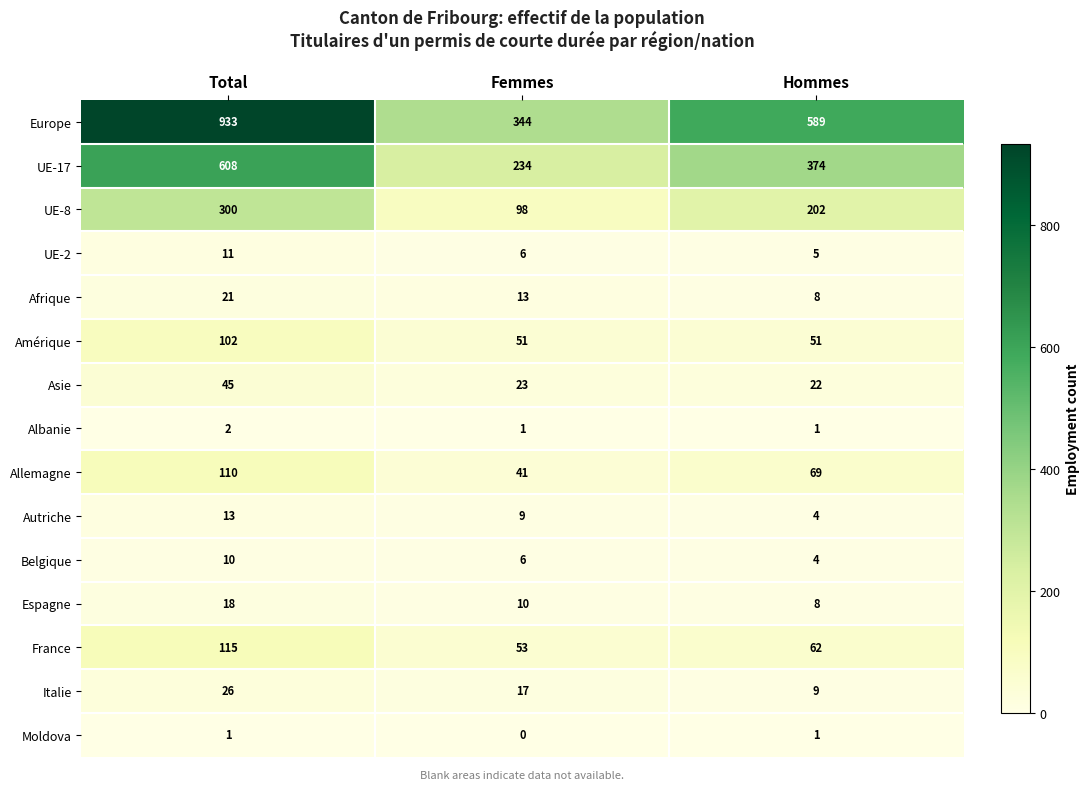

List the series in order of their peak value, lowest first.

Moldova, Albanie, Belgique, UE-2, Autriche, Espagne, Afrique, Italie, Asie, Amérique, Allemagne, France, UE-8, UE-17, Europe